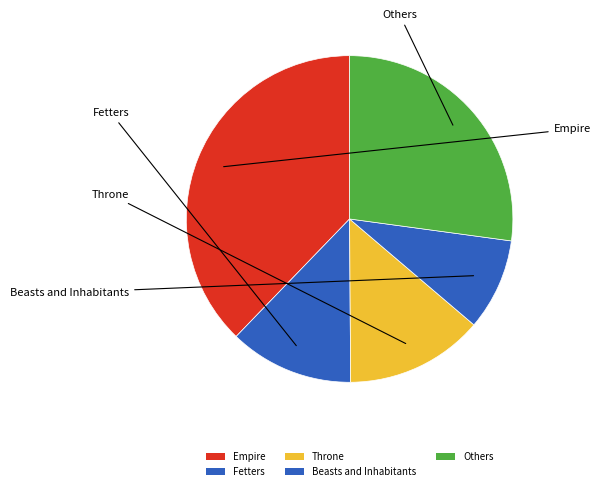

Count the number of slices in the pie.

5